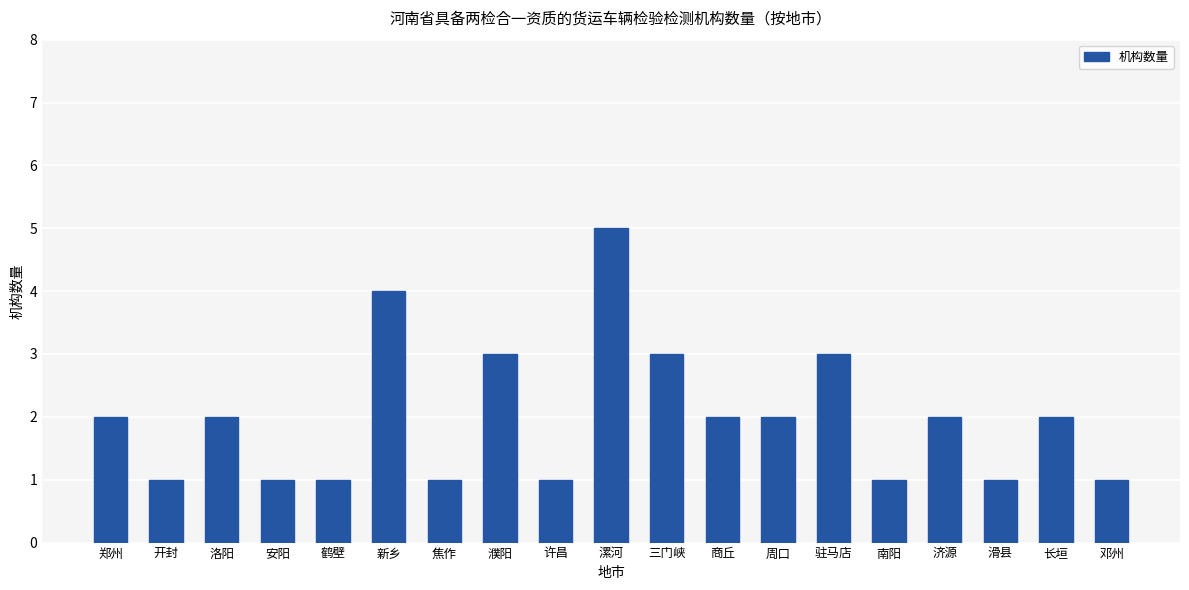

The chart shows a value of 1 at 滑县. True or false?

True